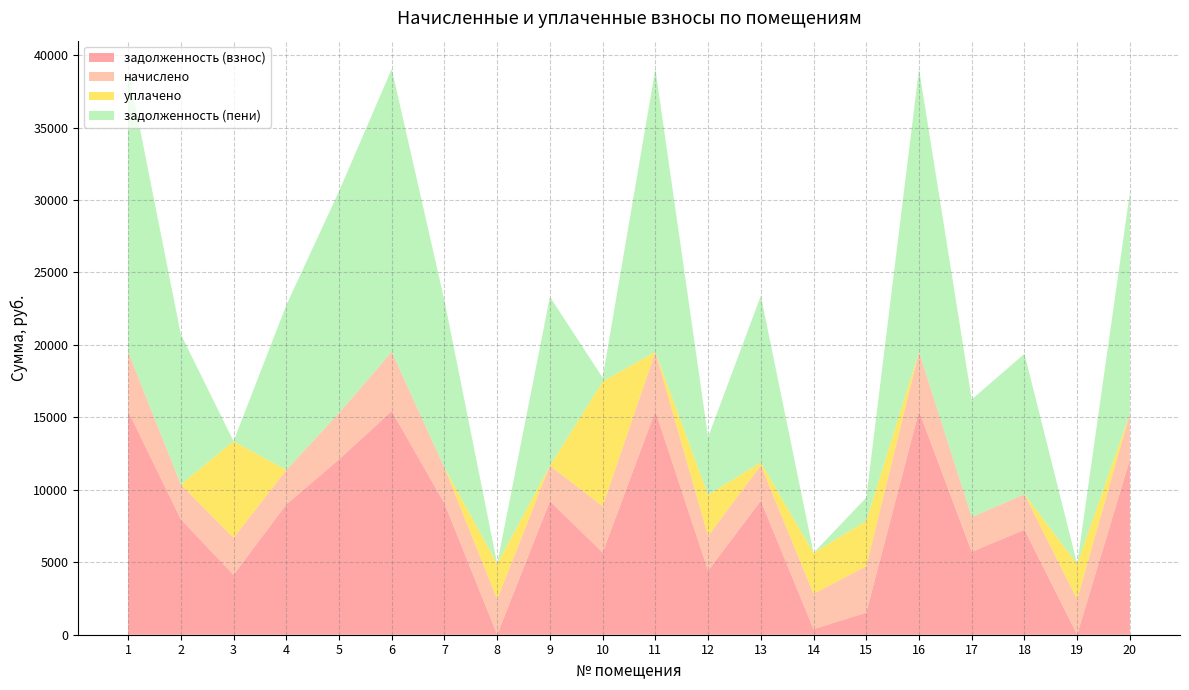

Reading right to left, transcribe all the data shown in this chart.

задолженность (взнос): 12095.3	0.0	7244.8	5718.5	15433.7	1526.0	381.7	9244.8	4417.0	15433.7	5665.3	9219.1	0.6	9065.0	15433.7	12095.3	8988.0	4130.8	7963.7	15433.7
начислено: 3172.2	2442.6	2449.4	2401.8	4089.2	3204.7	2442.6	2449.4	2401.8	4089.2	3204.7	2442.6	2449.4	2466.8	4089.2	3204.7	2381.4	2546.9	2401.8	4089.2
уплачено: 0.0	2442.6	0.0	0.0	0.0	3128.4	2825.8	200.0	2844.0	0.0	8603.5	0.0	2453.0	0.0	0.0	0.0	0.0	6678.1	0.0	0.0
задолженность (пени): 15267.5	0.0	9694.2	8120.3	19522.9	1602.4	0.0	11494.2	3974.8	19522.9	266.5	11661.7	0.0	11531.9	19522.9	15300.0	11369.4	0.0	10365.5	19522.9